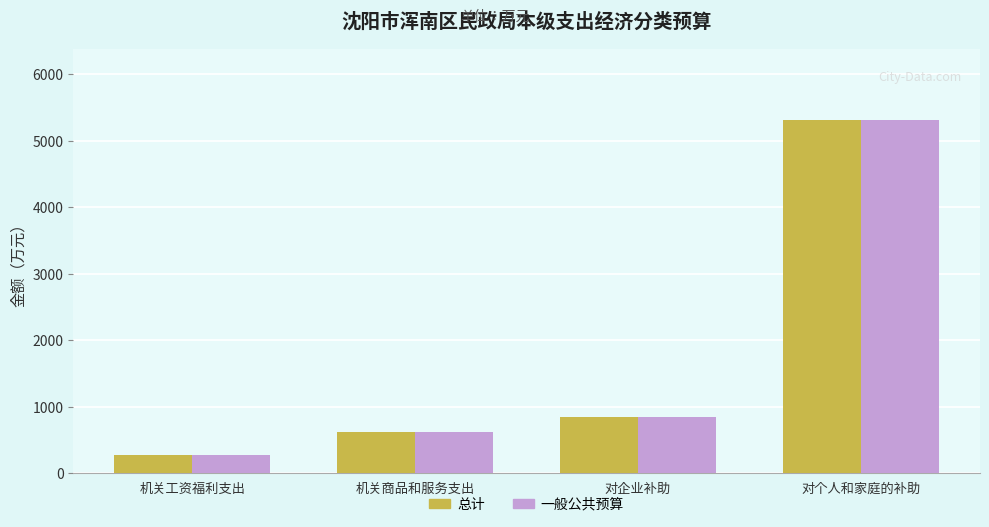

What is the highest value of the 一般公共预算 series?

5314.2